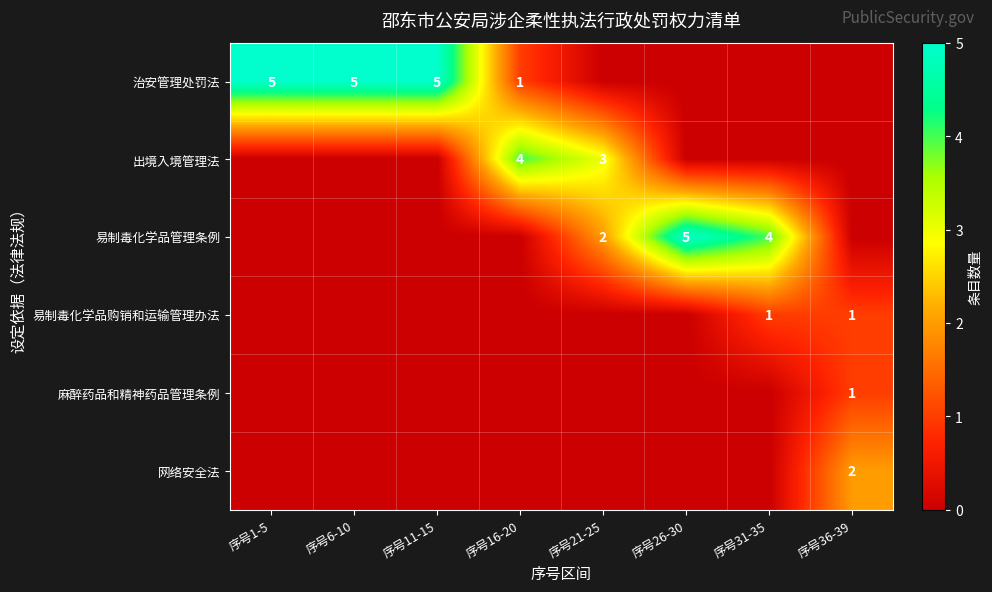

Is it true that 网络安全法 equals 3 at 序号36-39?

False